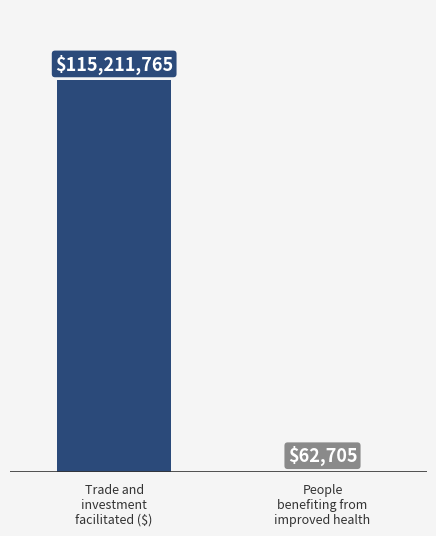

What is the label of the 1st bar from the right?

People
benefiting from
improved health